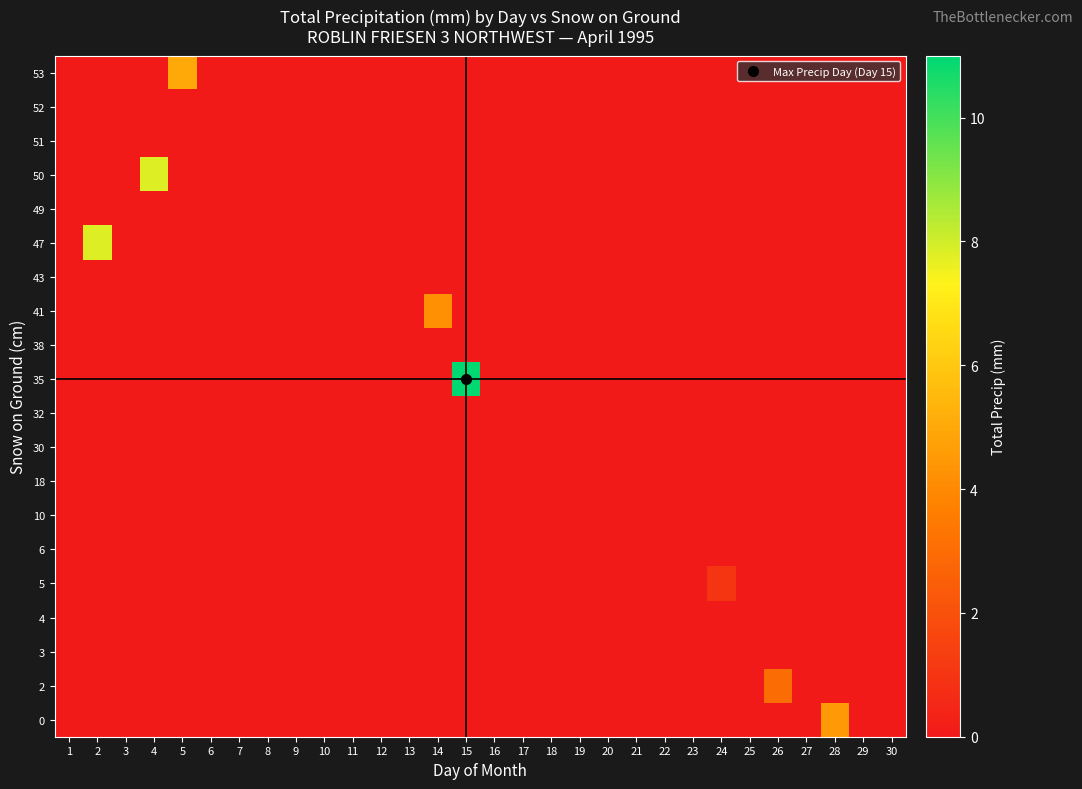

At which category does the chart reach its minimum across all series?

1